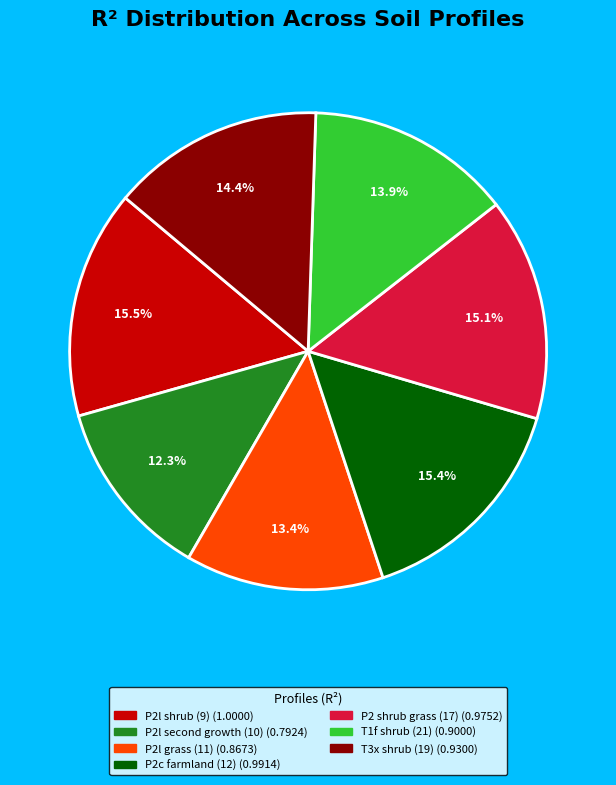

What is the smallest slice in the pie chart?

P2l second growth (10)